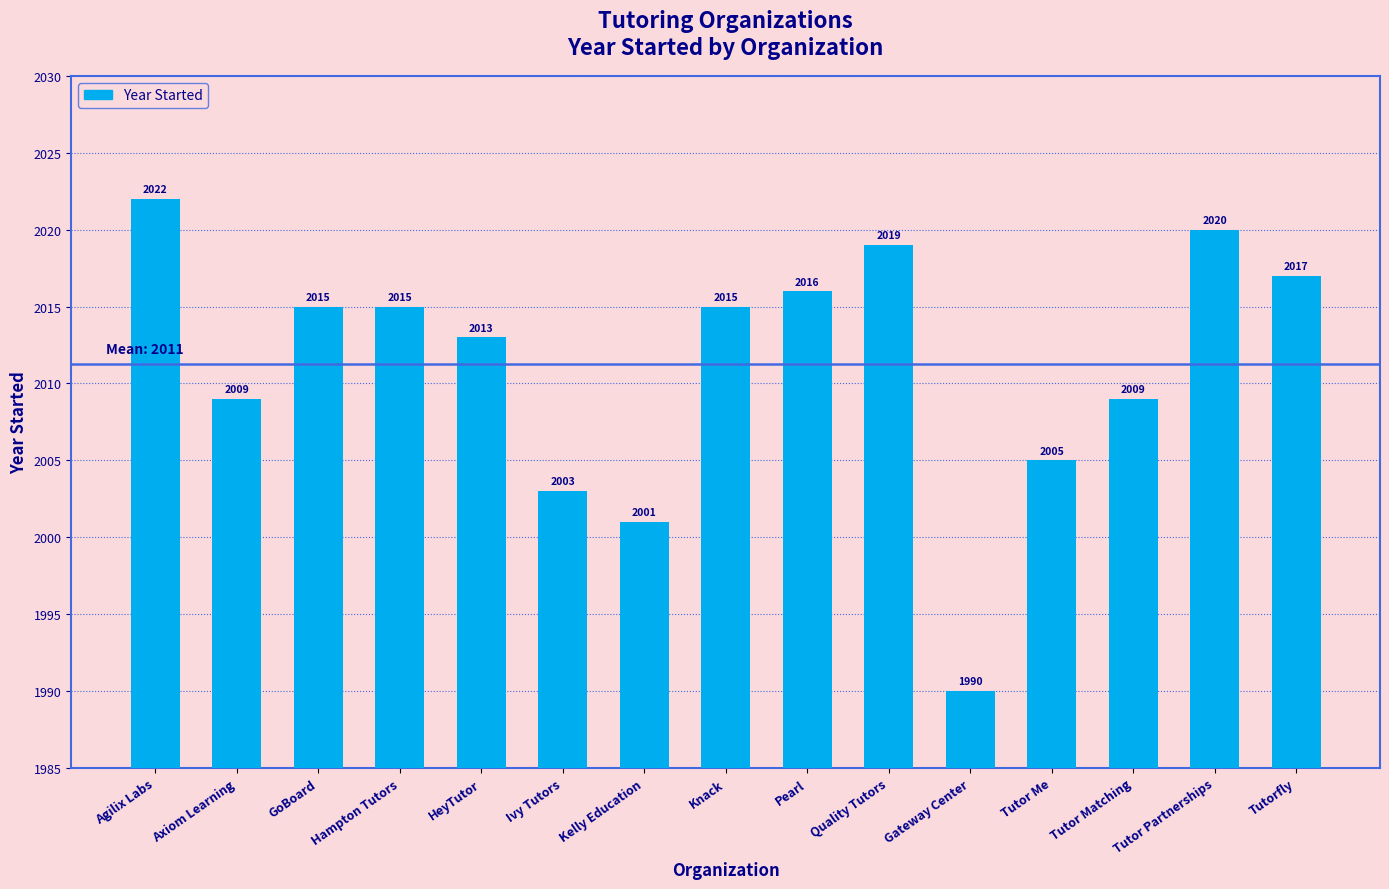

Is it true that the value at Knack is 2015?

True